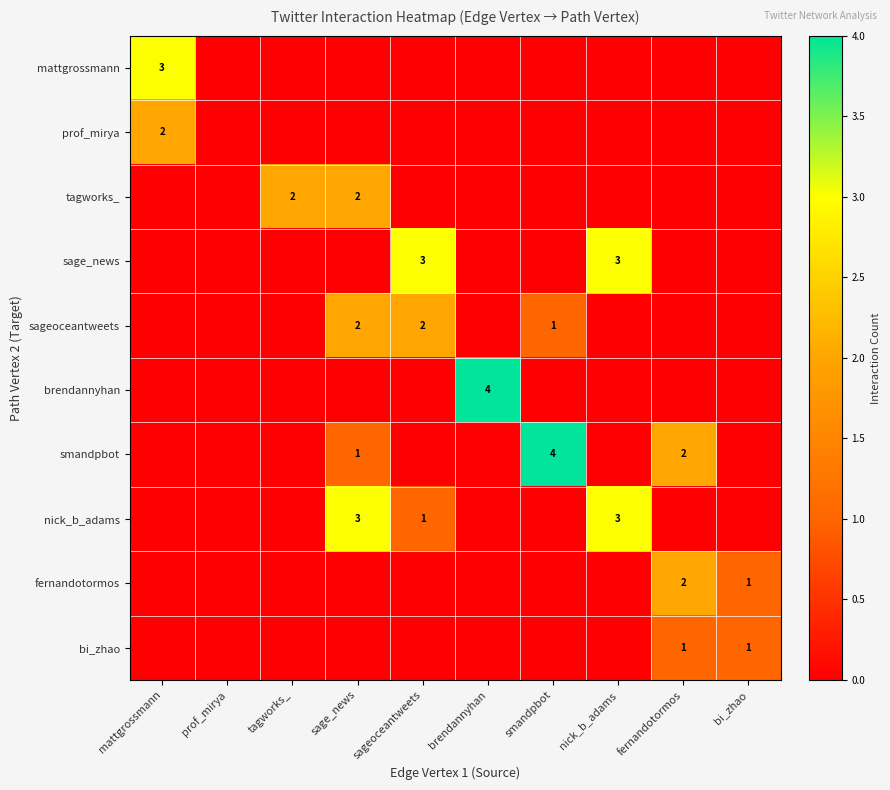

What is the difference between the highest and lowest values at bi_zhao?

1